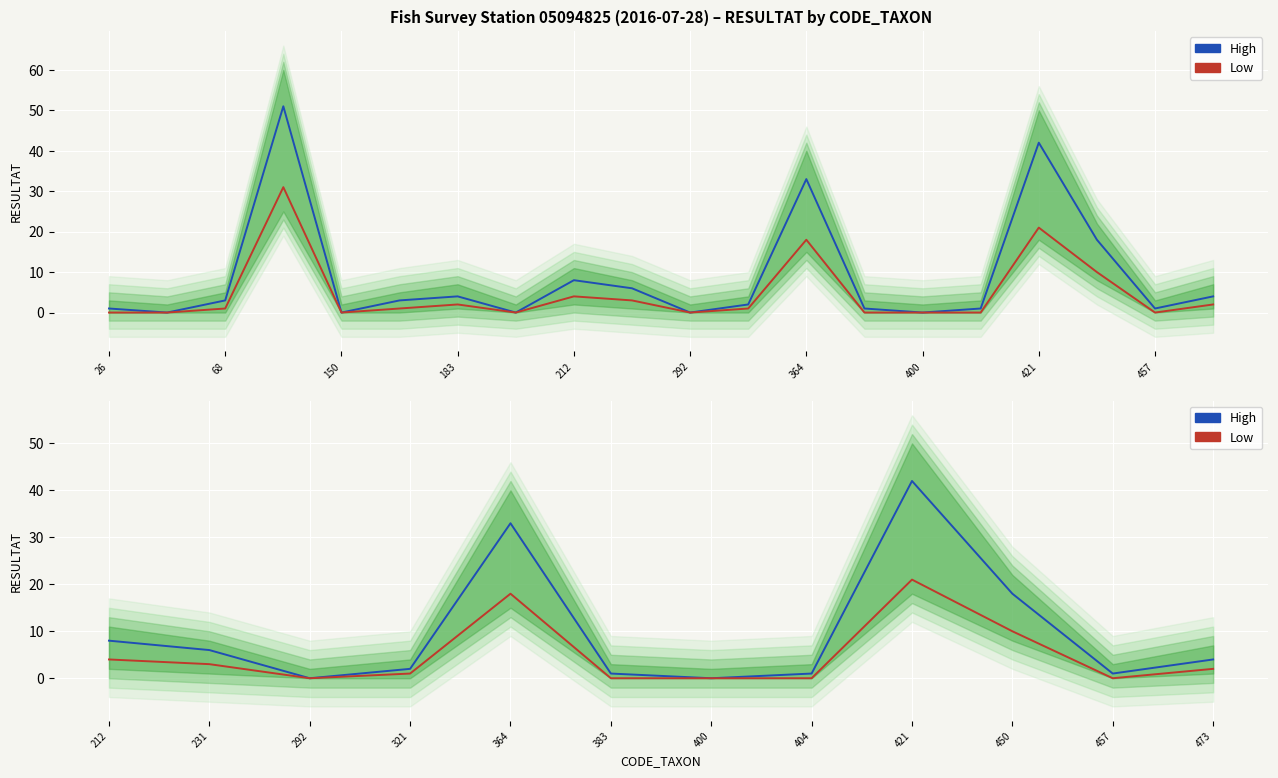

Between 292 and 383, which series saw the biggest shift?

High